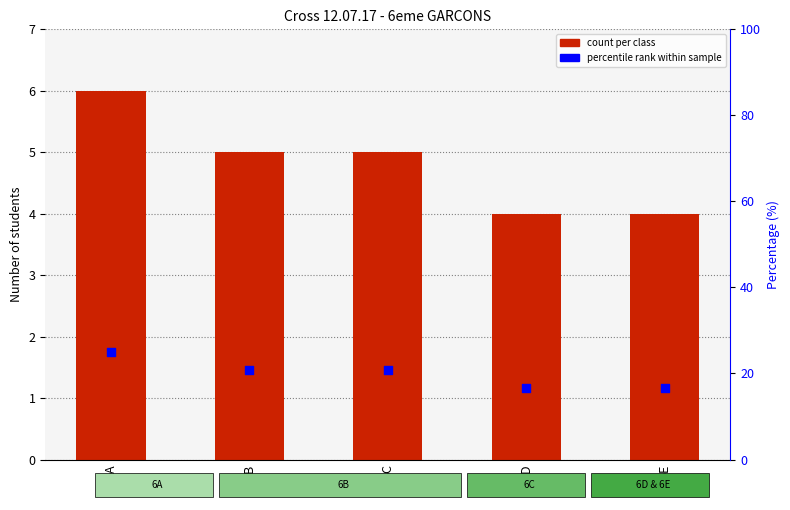

Which series contains the lowest Y value?

count per class